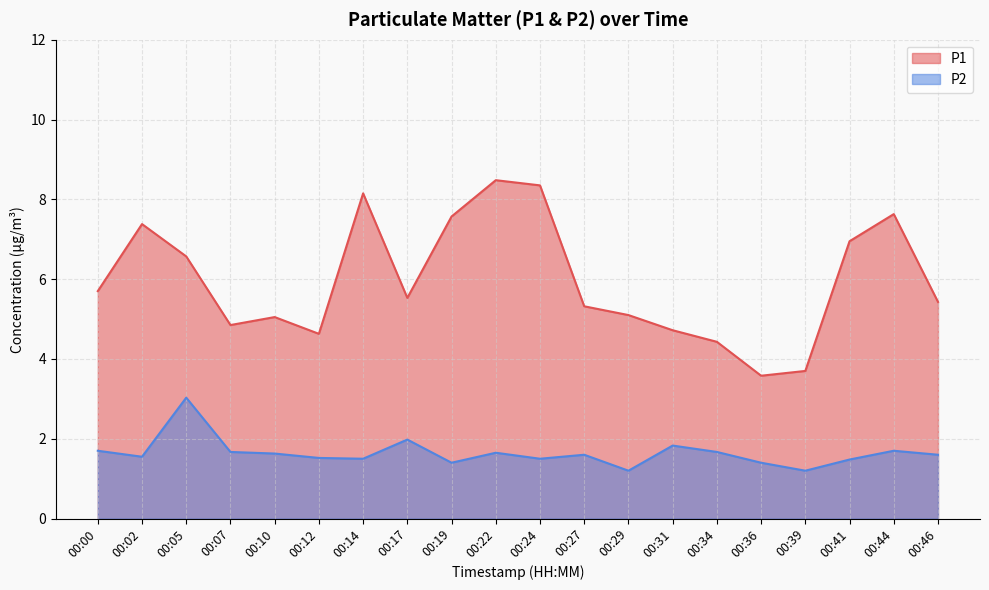

What are all the series names shown in the legend?

P1, P2